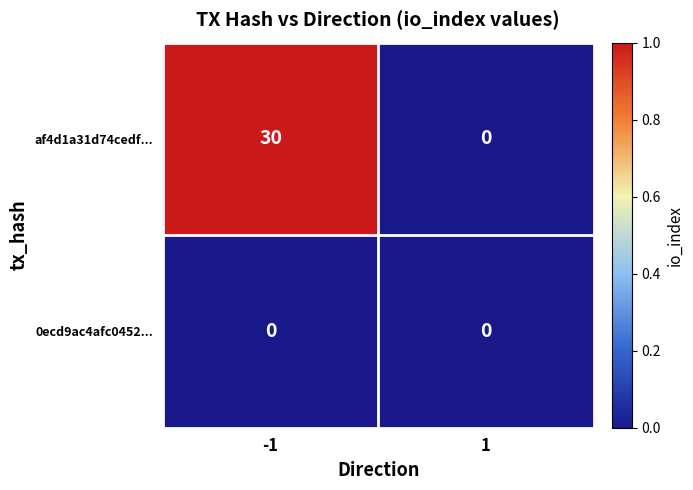

Reading left to right, extract all data points from this chart.

af4d1a31d74cedf...: 30	0
0ecd9ac4afc0452...: 0	0